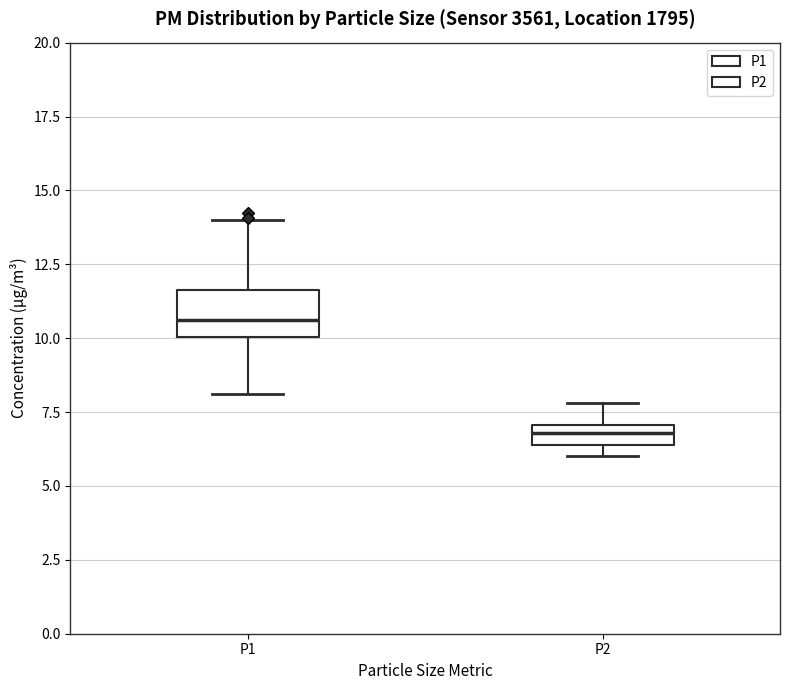

Which box has the highest median line?

P1